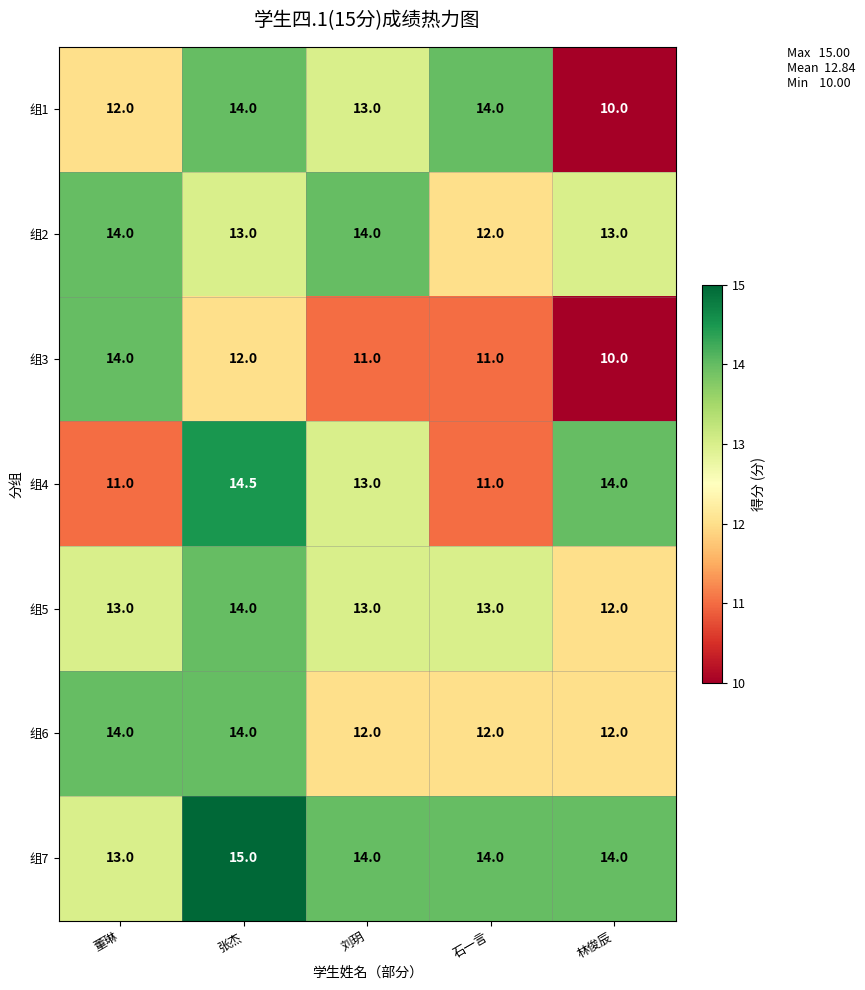

Which category has the lowest value in the 组7 series?

董琳